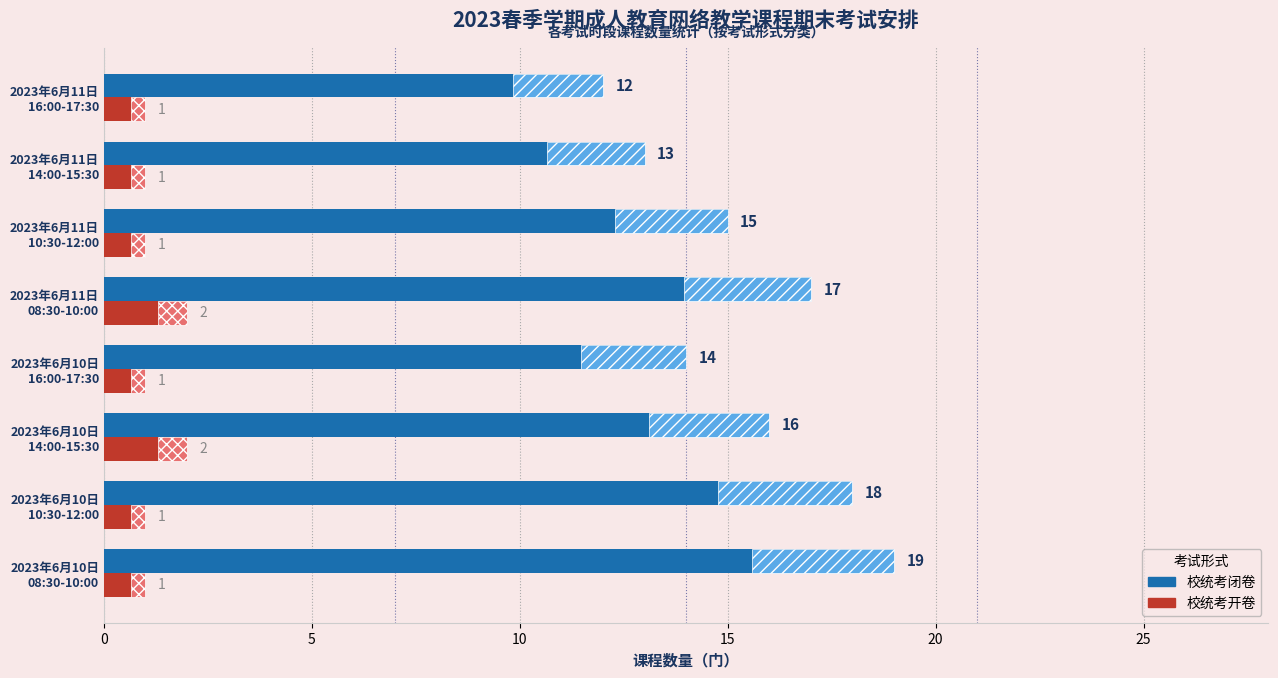

Which has a higher value, 2023年6月11日 16:00-17:30 or 2023年6月10日 10:30-12:00?

2023年6月10日 10:30-12:00